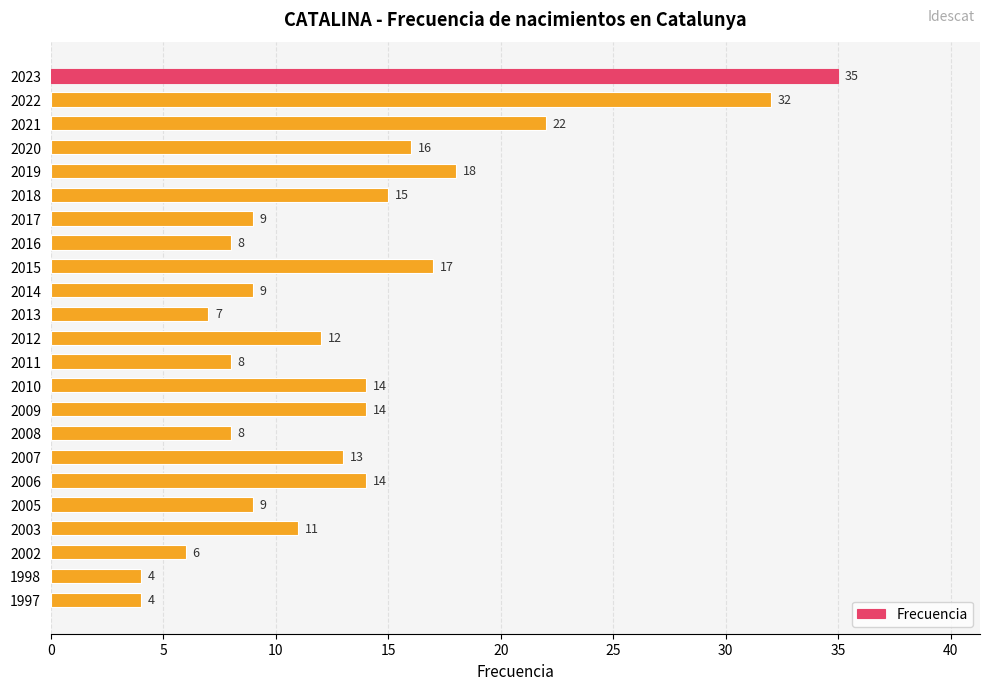

What is the approximate value at 2023, to the nearest 10?

40